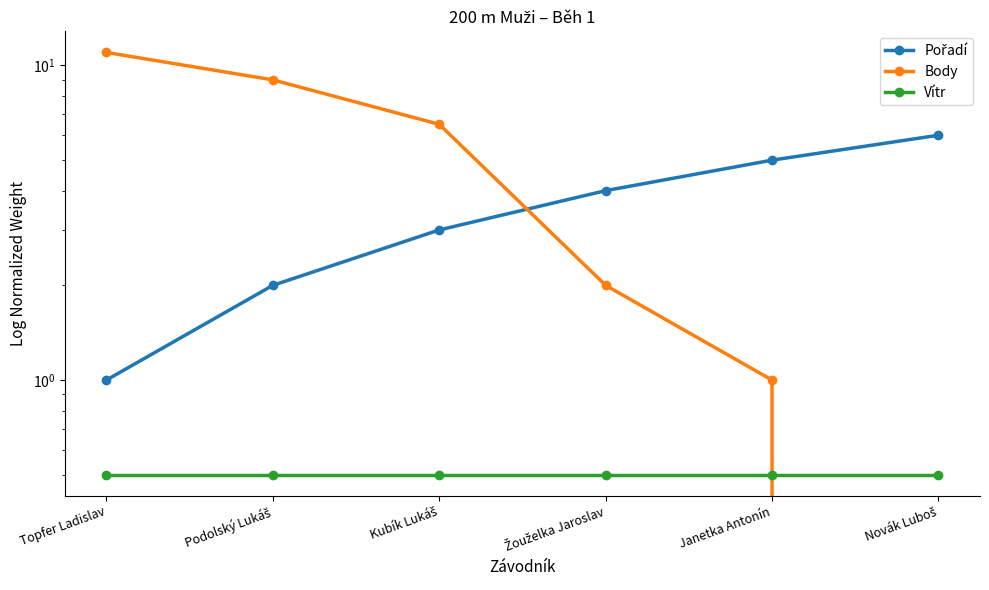

How many intersections are there between Pořadí and Body?

1